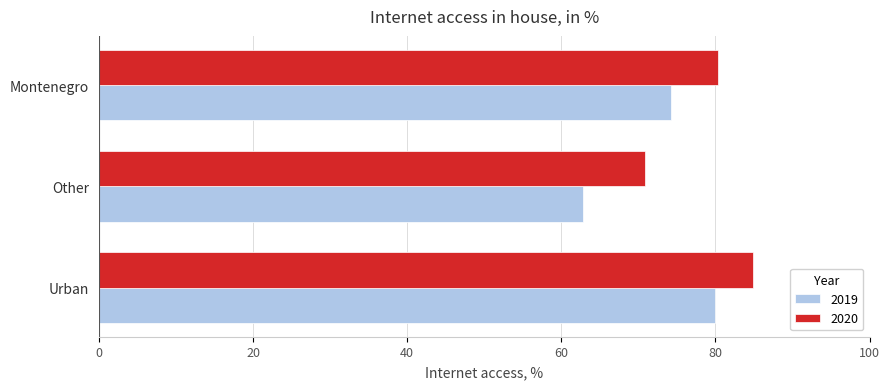

Where is 2020 nearest to the value 77?

Montenegro